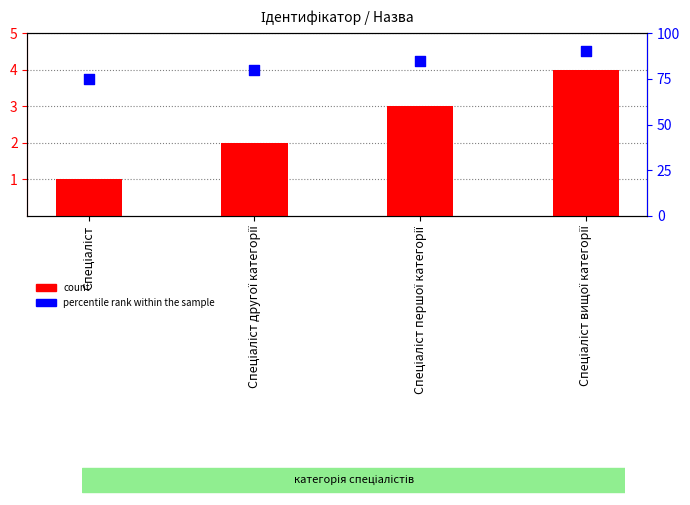

Which series contains the highest Y value?

percentile rank within the sample